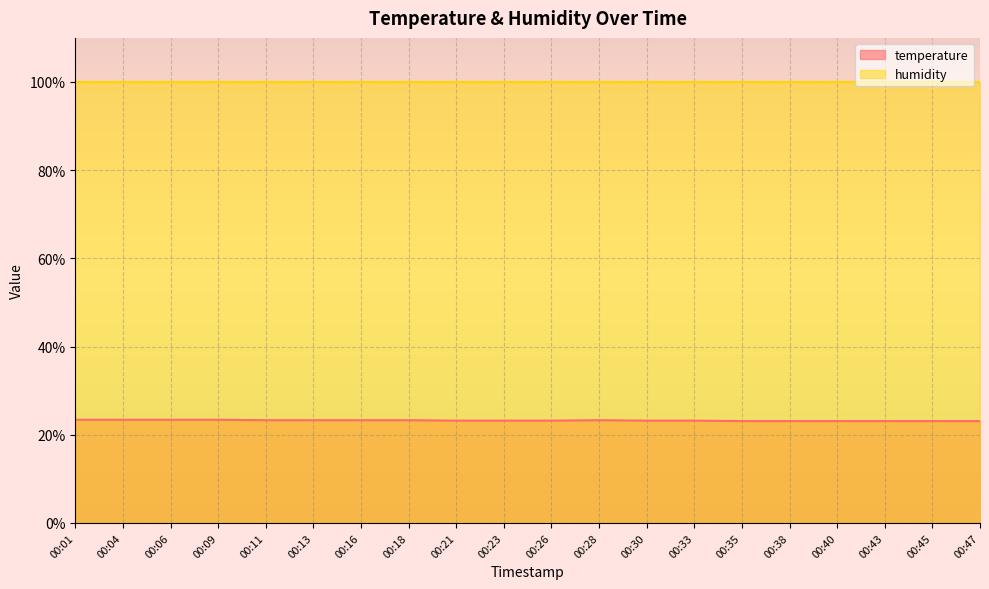

Rank the categories by value from lowest to highest.

00:35, 00:38, 00:40, 00:43, 00:45, 00:47, 00:21, 00:23, 00:26, 00:30, 00:33, 00:11, 00:13, 00:16, 00:18, 00:28, 00:01, 00:04, 00:06, 00:09